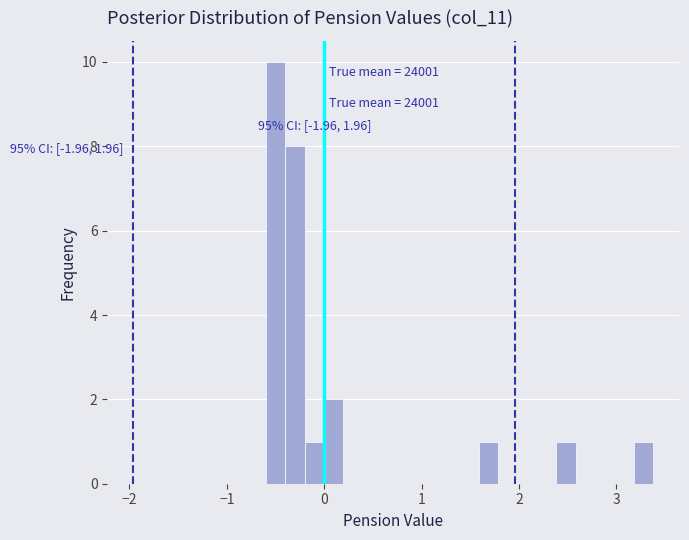

Around what value on the x-axis is the tallest bar? Give the approximate position of its centre, as read against the axis.

-0.5